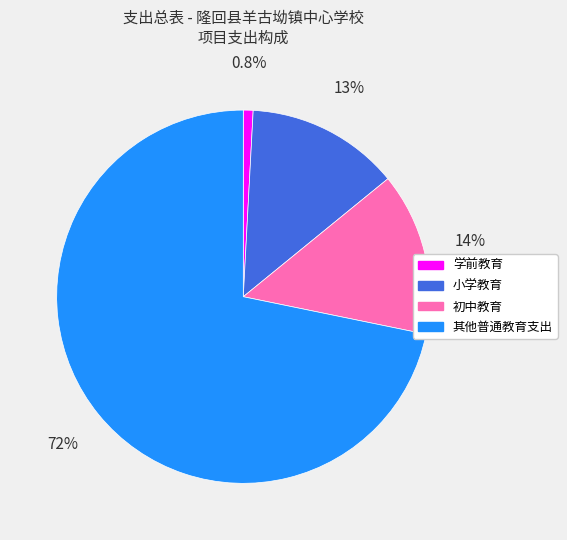

Which category accounts for the majority?

其他普通教育支出